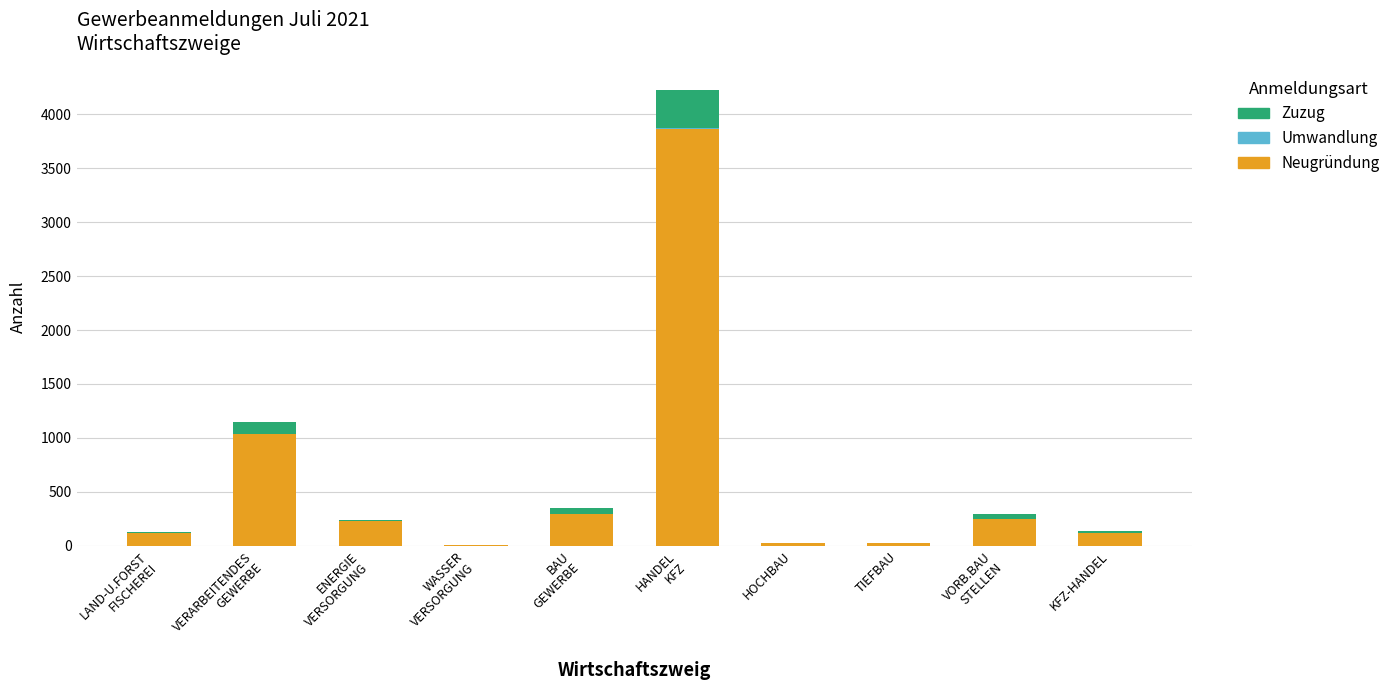

What is the sum of all Neugründung values?

5968